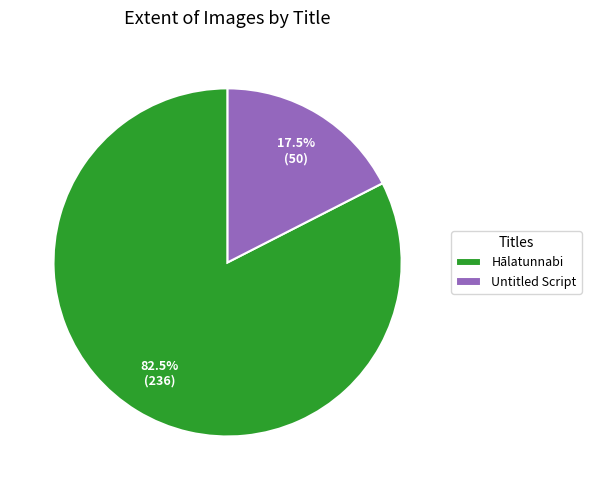

Which slice is the largest?

Hālatunnabi